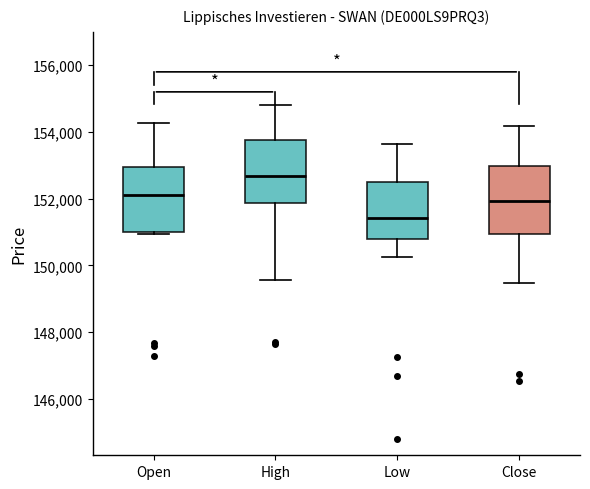

Reading left to right, transcribe this box plot: for each box, give where its median line is, the range the box spans, and where its two whiskers end, as read against the y-axis. The values are not printed on the chart, so give them approximately, as read against the axis.

Open: median 152200, box 151000 to 153000, whiskers 151000 to 154200
High: median 152600, box 151800 to 153800, whiskers 149600 to 154800
Low: median 151400, box 150800 to 152400, whiskers 150200 to 153600
Close: median 152000, box 151000 to 153000, whiskers 149400 to 154200